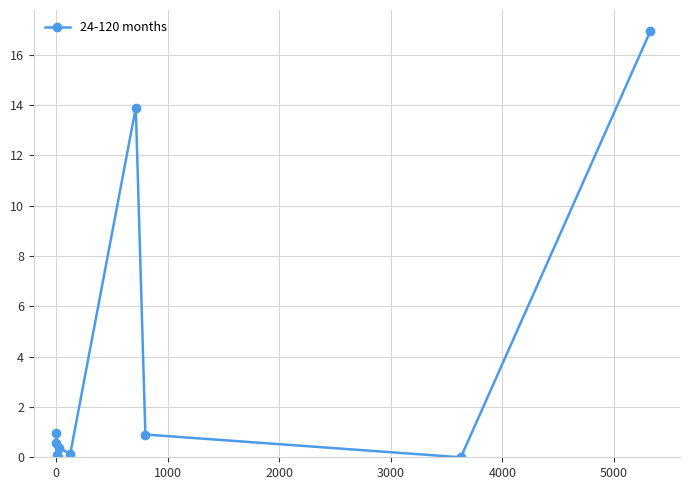

How many lines are shown in the chart?

1